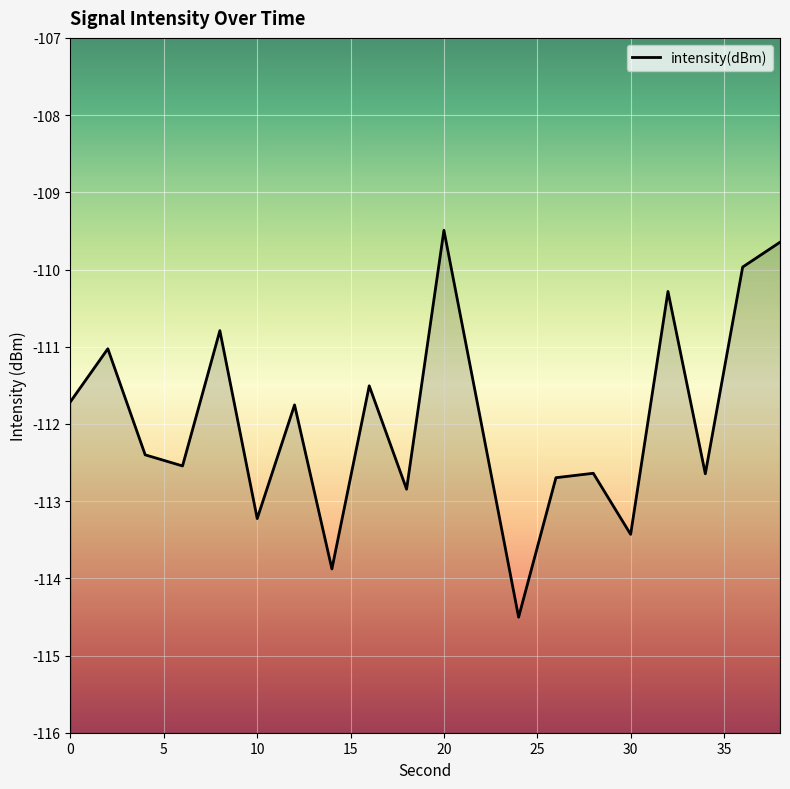

List the labels in order of value, smallest first.

24, 14, 30, 10, 18, 26, 34, 28, 6, 4, 22, 12, 0, 16, 2, 8, 32, 36, 38, 20